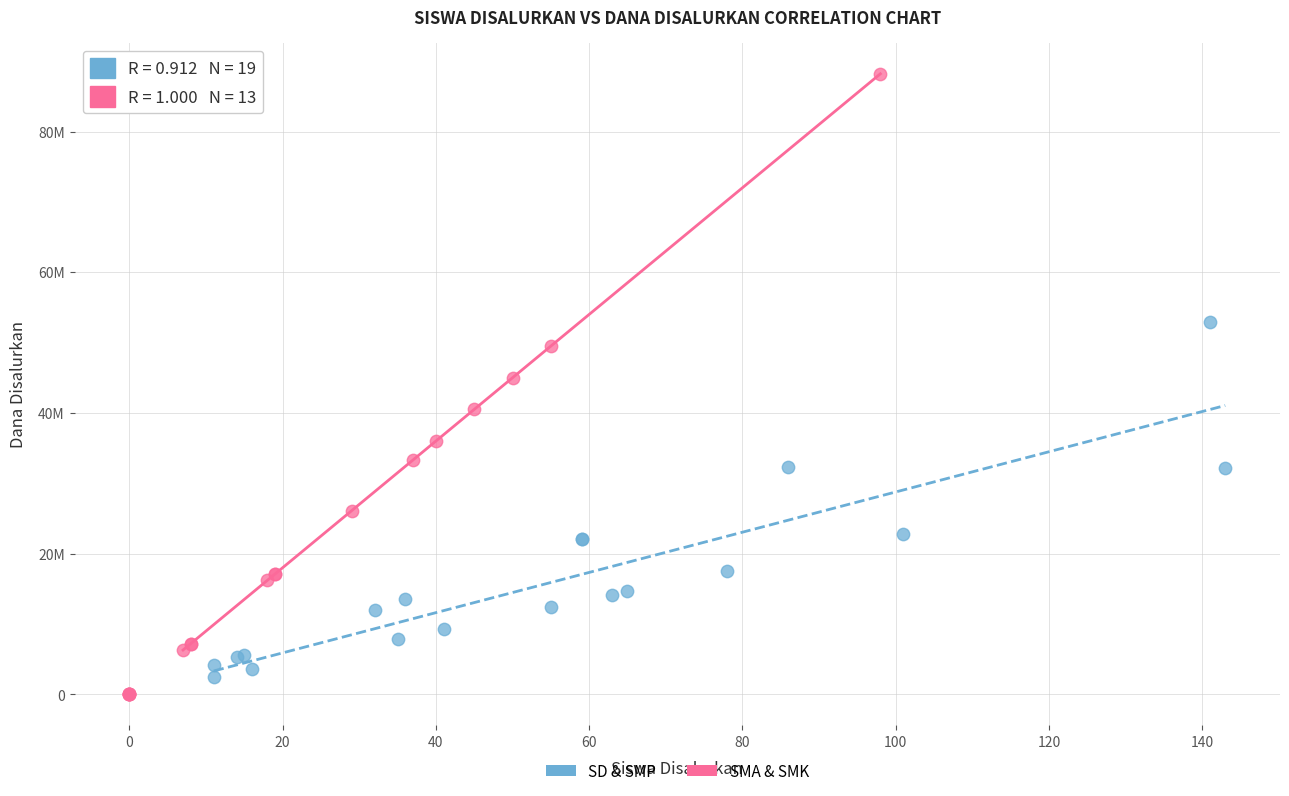

Which series has the largest Y range (max minus min)?

SMA & SMK